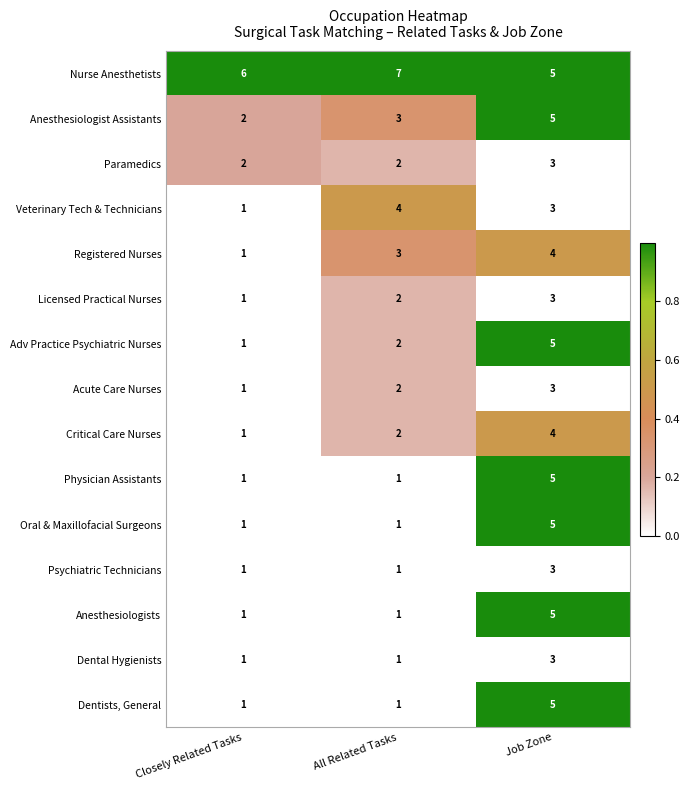

What is the maximum value shown in the chart?

7